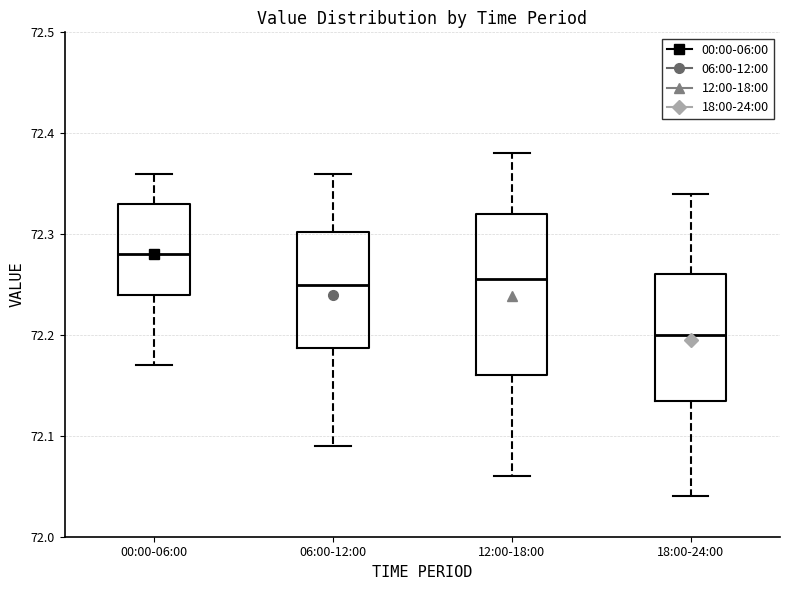

Reading left to right, read every box against the y-axis: the position of its median line, the range the box covers, and the ends of its whiskers. The values are not printed on the chart, so give them approximately, as read against the axis.

00:00-06:00: median 72.28, box 72.24 to 72.33, whiskers 72.17 to 72.36
06:00-12:00: median 72.25, box 72.19 to 72.30, whiskers 72.09 to 72.36
12:00-18:00: median 72.26, box 72.16 to 72.32, whiskers 72.06 to 72.38
18:00-24:00: median 72.20, box 72.14 to 72.26, whiskers 72.04 to 72.34